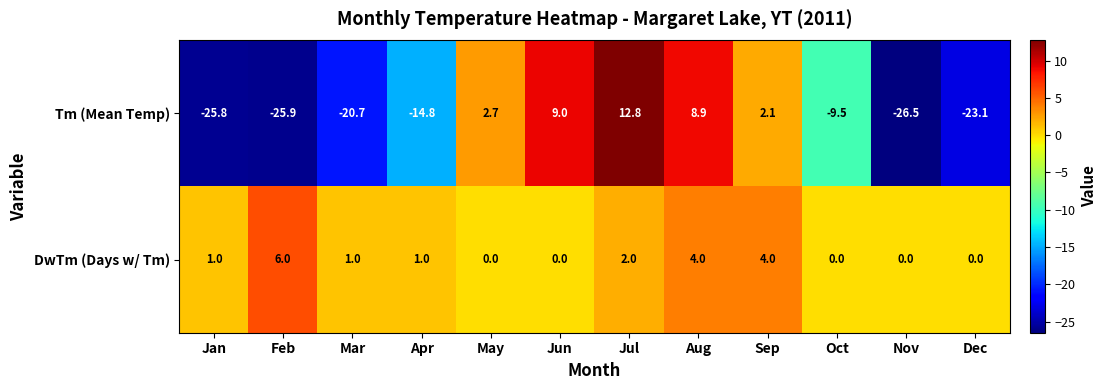

How many DwTm (Days w/ Tm) values are between 0 and 4?

11